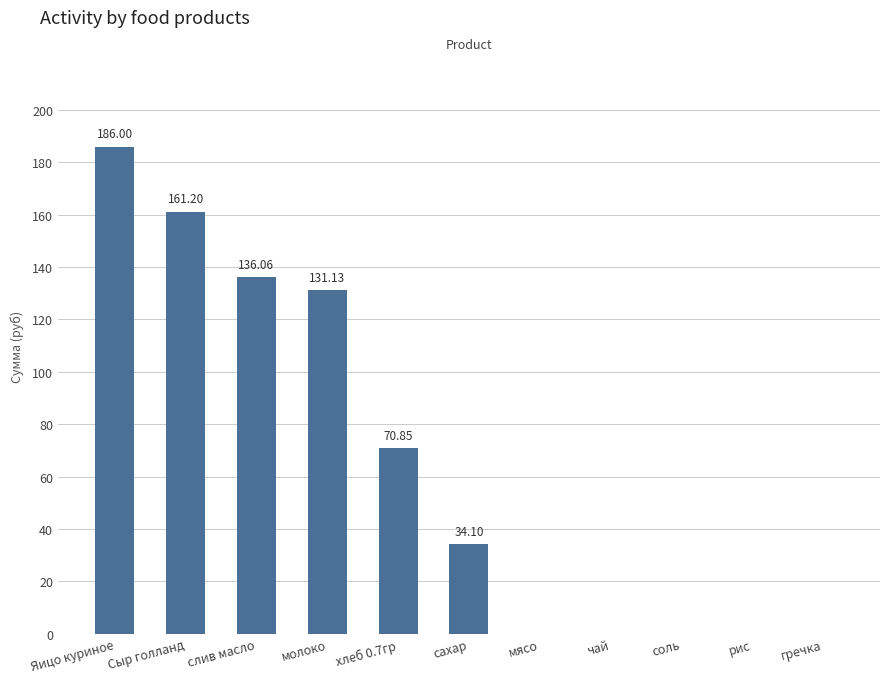

What is the ratio of the value at молоко to the value at Сыр голланд?

0.8